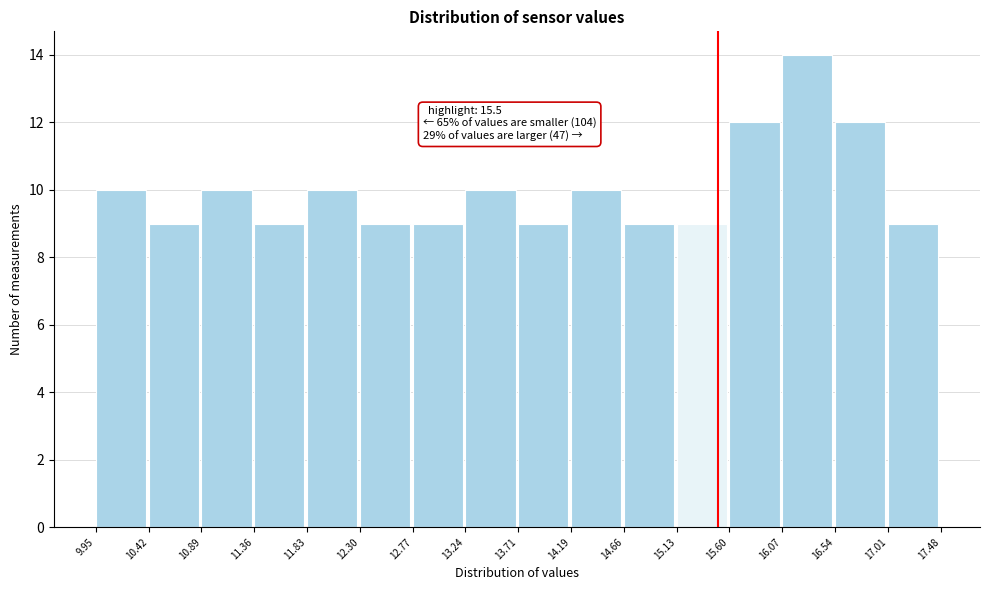

Which range on the x-axis has the tallest bar?

16.07 to 16.54